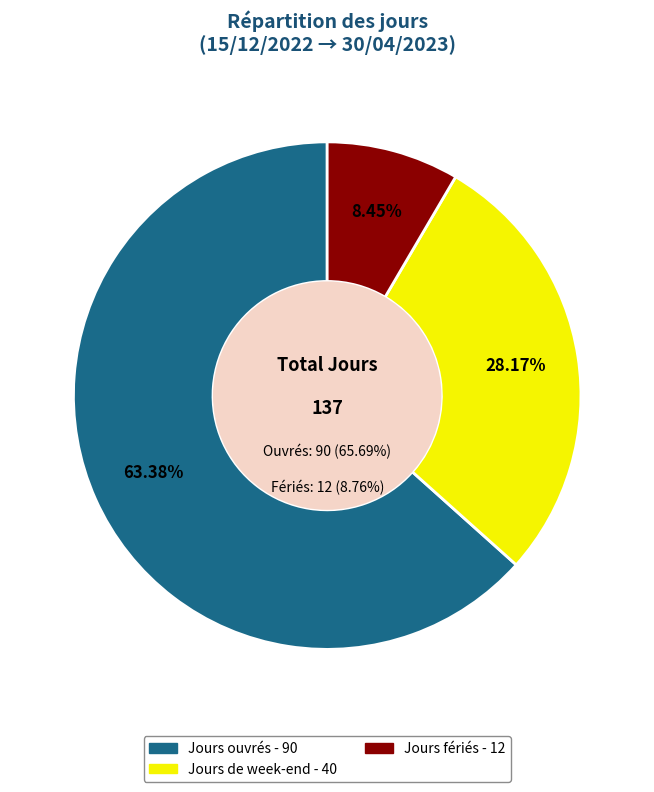

Which category accounts for the majority?

Jours ouvrés